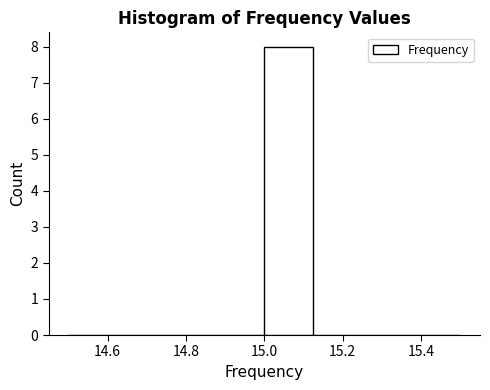

Reading left to right, list every bar in this chart as the range it spans on the x-axis followed by its height. Neither the bar edges nor the heights are printed on the chart, so give them approximately, as read against the axes.

14.500 to 14.625: 0
14.625 to 14.750: 0
14.750 to 14.875: 0
14.875 to 15.000: 0
15.000 to 15.125: 8
15.125 to 15.250: 0
15.250 to 15.375: 0
15.375 to 15.500: 0